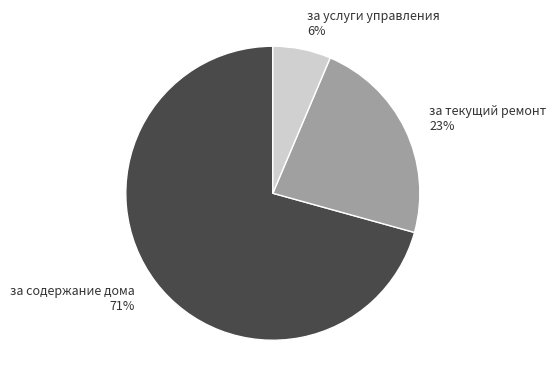

What percentage is the за текущий ремонт slice, to the nearest percent?

23%